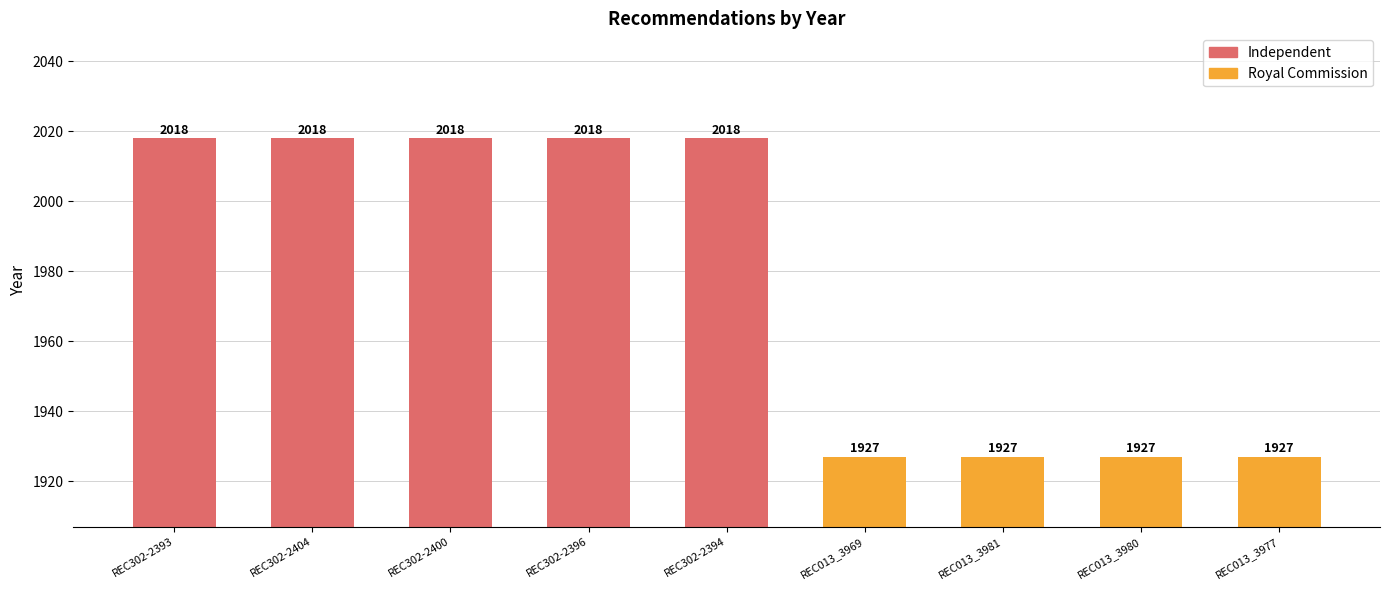

What position from the left is REC013_3980?

8